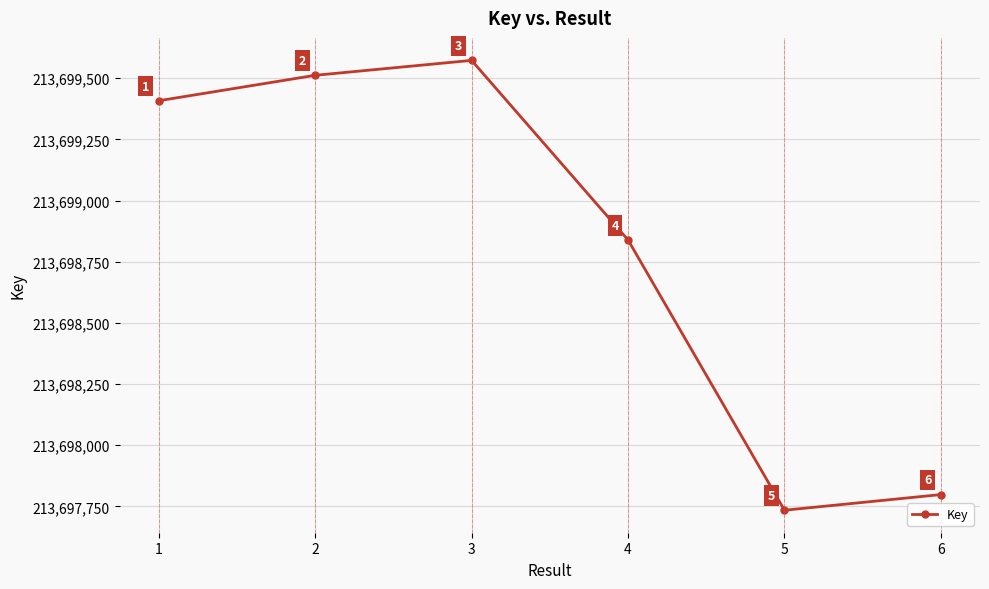

How many values are below 213699408?

3